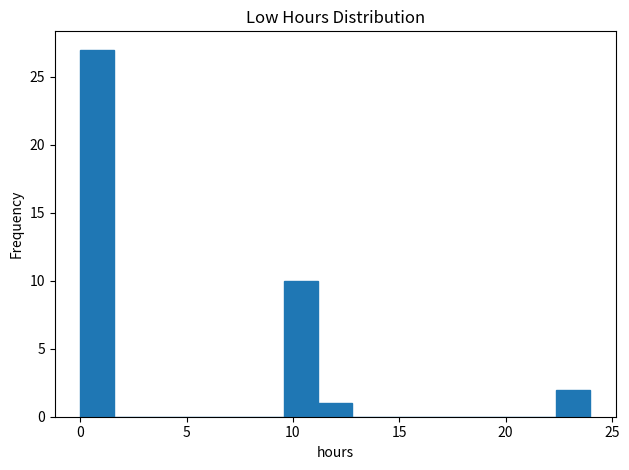

Read against the x-axis, roughly where is the centre of the tallest bar?

1.0